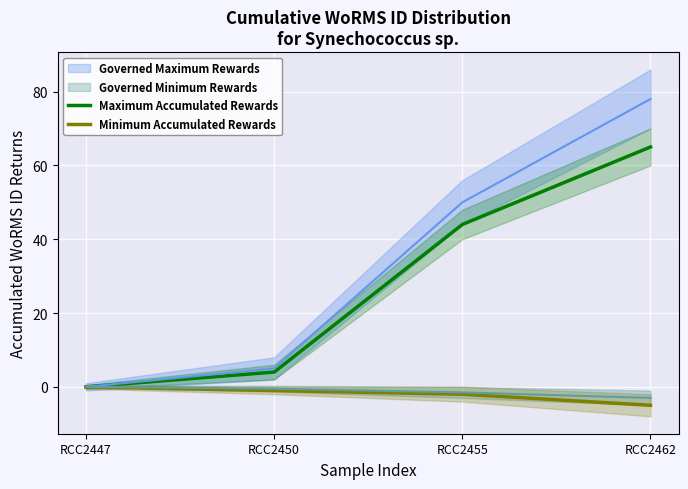

Rank the categories by Maximum Accumulated Rewards value from lowest to highest.

RCC2447, RCC2450, RCC2455, RCC2462